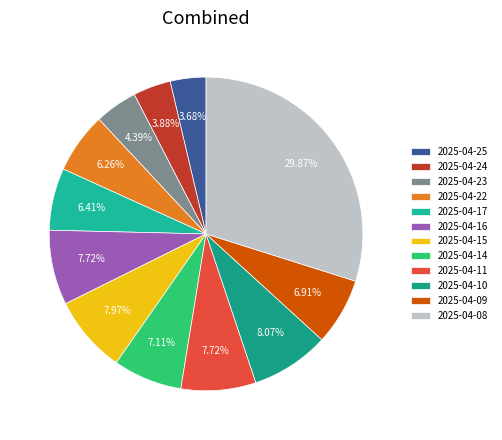

Count the number of slices in the pie.

12